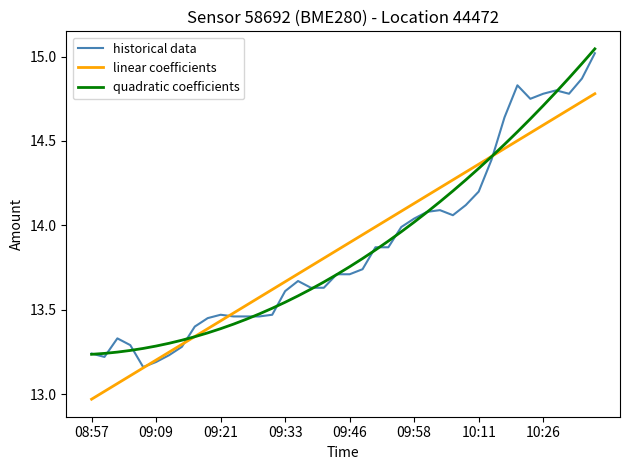

What are all the series names shown in the legend?

historical data, linear coefficients, quadratic coefficients